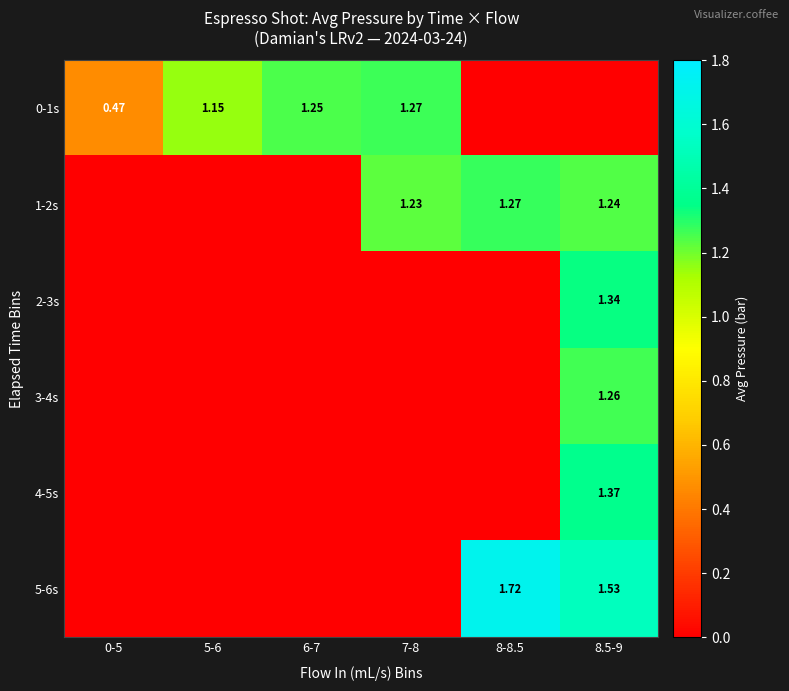

Is the value of 5-6s at 8.5-9 greater than the value of 1-2s at 8.5-9?

Yes